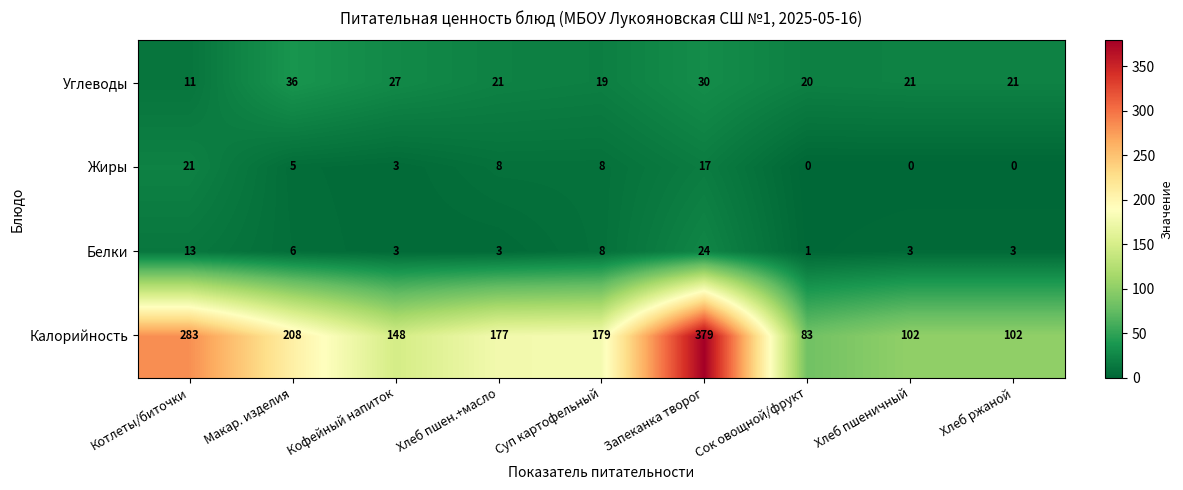

What is the difference between the maximum and minimum values in the Калорийность series?

296